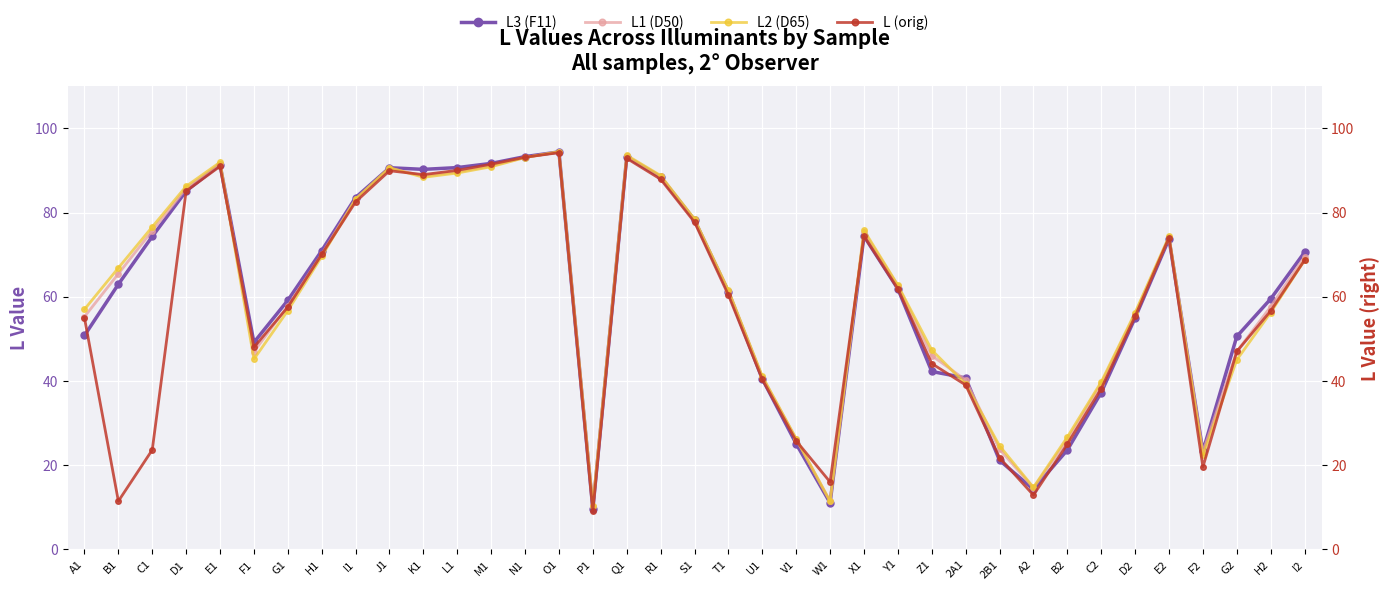

What is the sum of all L2 (D65) values?

2245.1